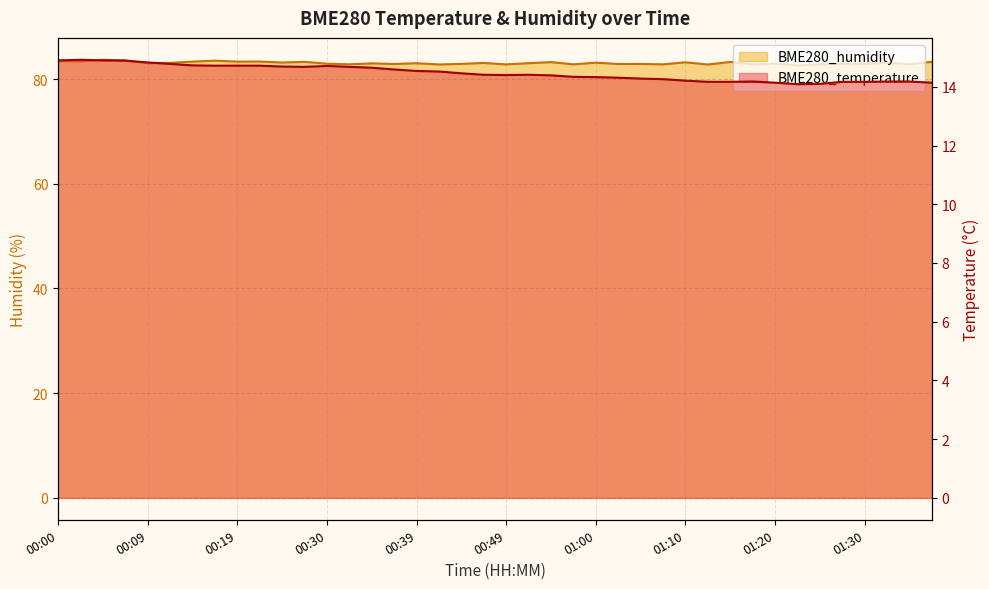

Where is the first local minimum for BME280_humidity?

00:02